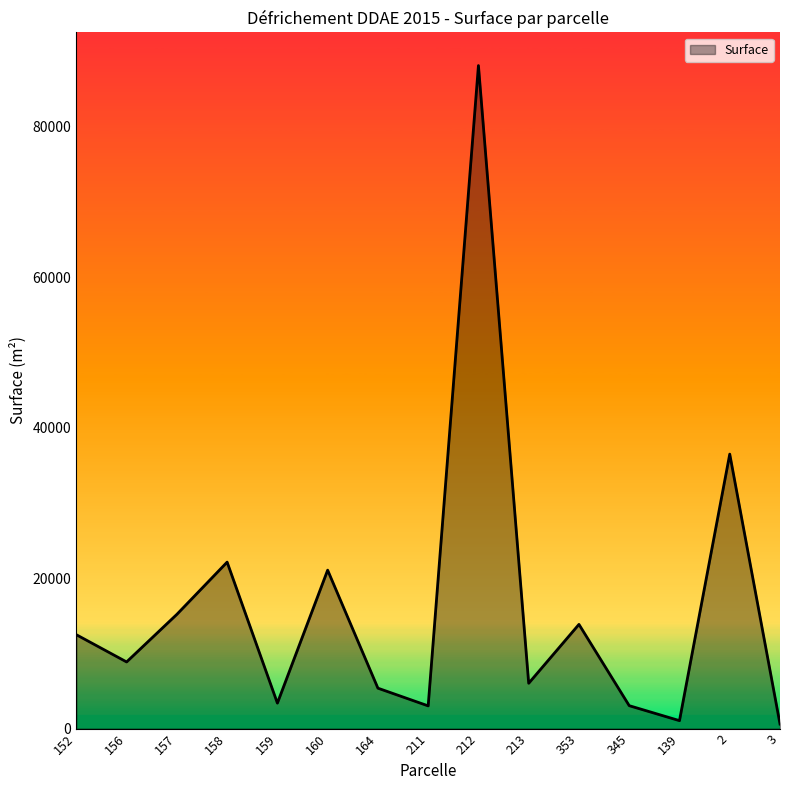

What position from the right is 164?

9